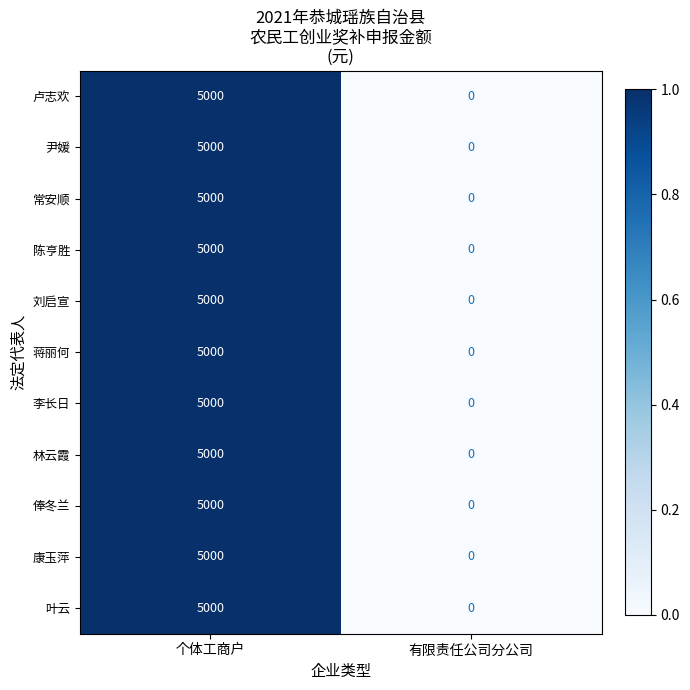

Is it true that 卢志欢 equals 2861 at 有限责任公司分公司?

False